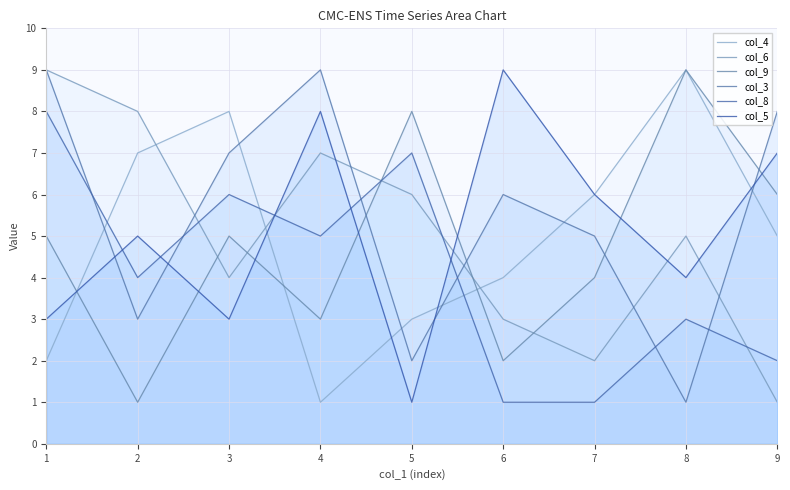

What is the value of the col_5 point at the 8th from the left?

4